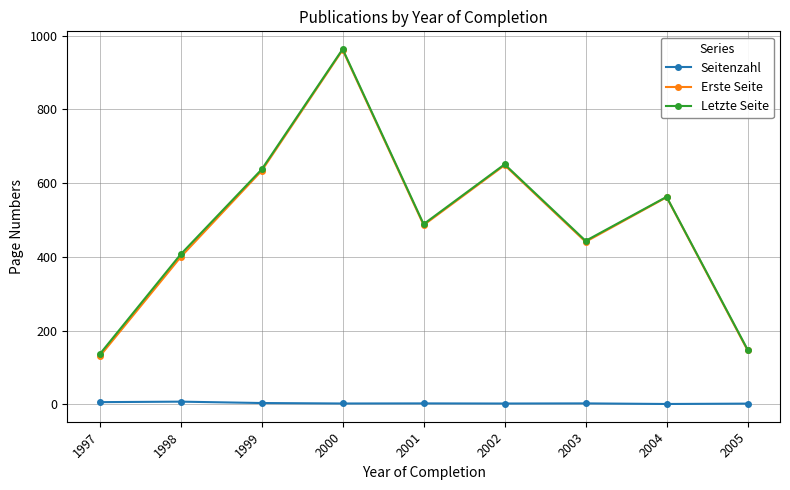

What is the difference between the second highest and minimum values in the Erste Seite series?

519.0